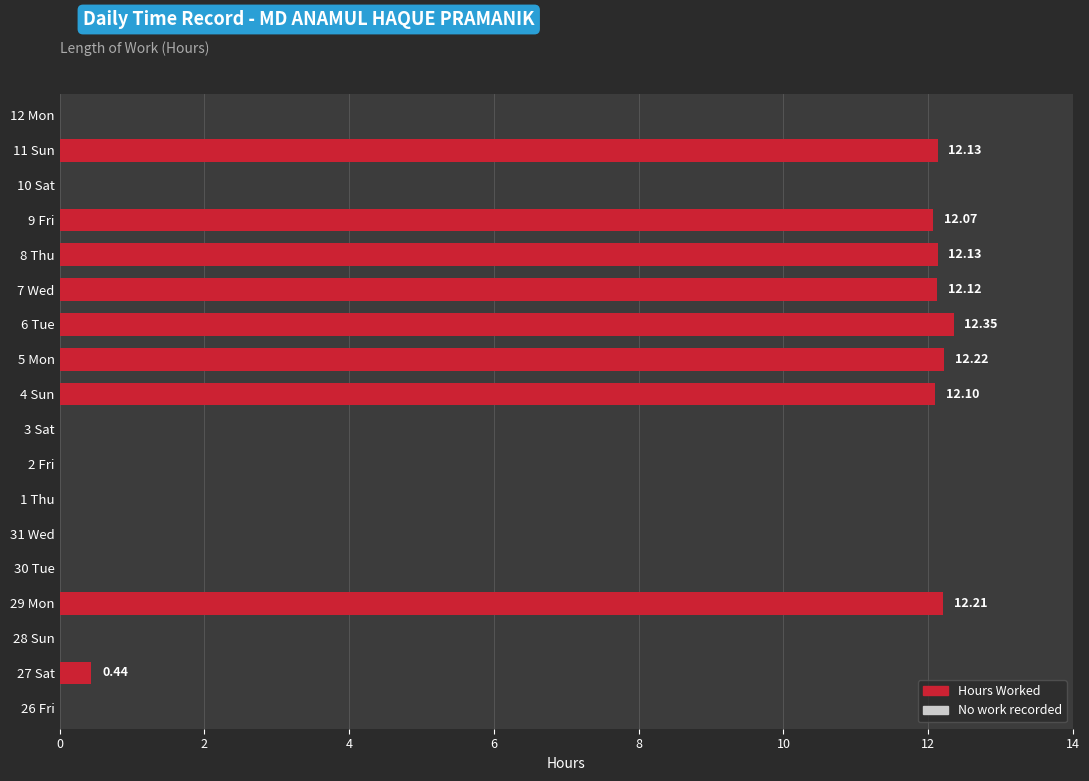

What is the ratio of the value at 9 Fri to the value at 29 Mon?

1.0